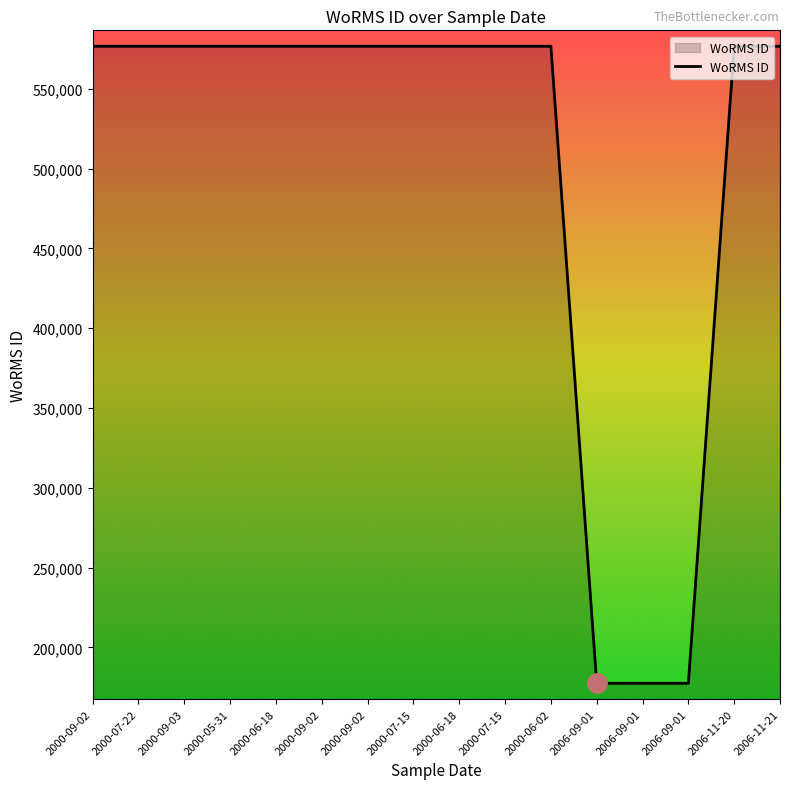

What is the label of the 12th point from the right?

2000-06-18